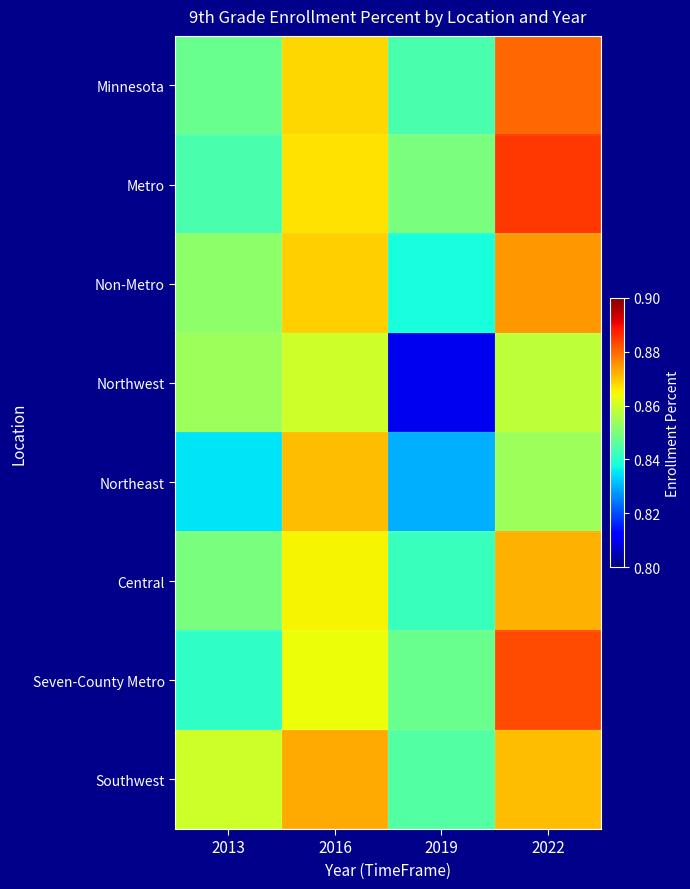

Which series has the widest spread of values?

Northwest